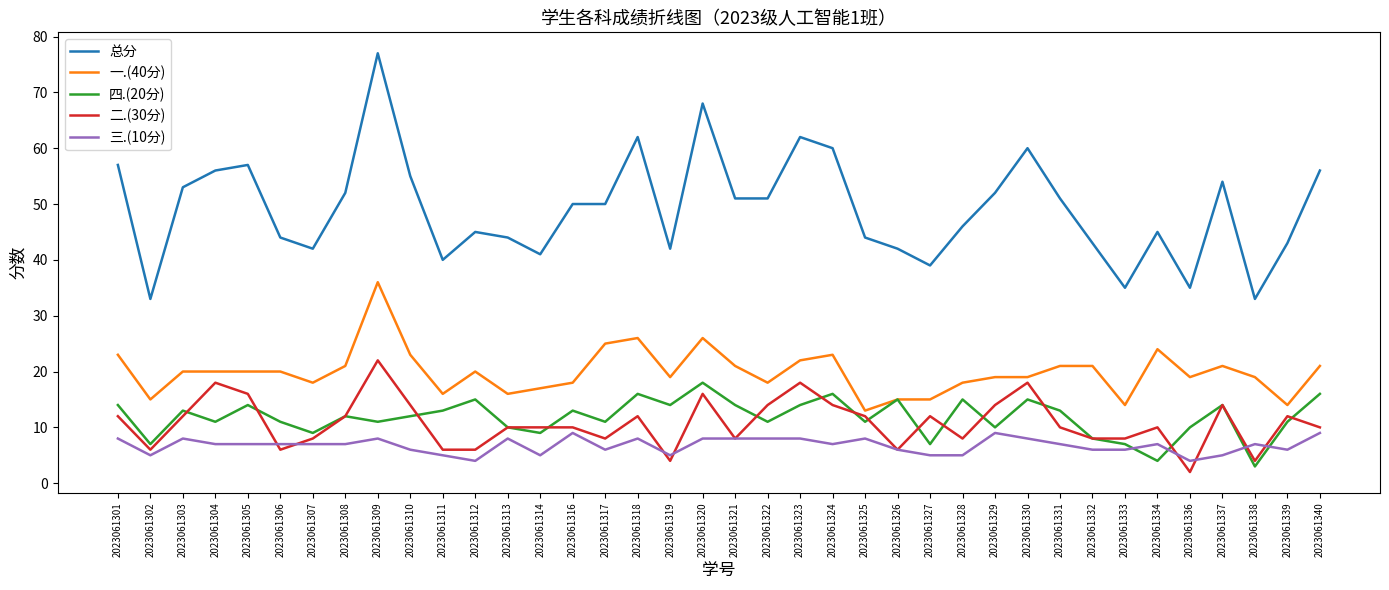

What is the sum of all 总分 values?

1870